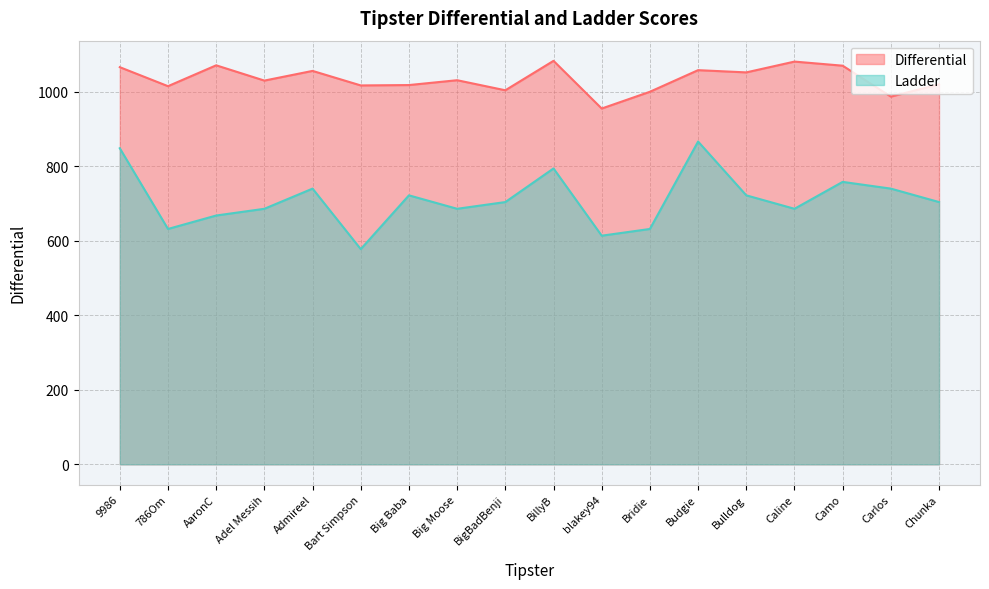

Reading left to right, list all the values displayed in this chart.

Differential: 9986=1066.0	786Om=1015.0	AaronC=1071.0	Adel Messih=1030.0	Admireel=1056.0	Bart Simpson=1017.0	Big Baba=1018.0	Big Moose=1031.0	BigBadBenji=1004.0	BillyB=1083.0	blakey94=955.0	Bridie=1000.0	Budgie=1058.0	Bulldog=1052.0	Caline=1081.0	Camo=1070.0	Carlos=987.0	Chunka=1020.0
Ladder: 9986=848.4	786Om=631.8	AaronC=667.9	Adel Messih=685.9	Admireel=740.1	Bart Simpson=577.6	Big Baba=722.0	Big Moose=685.9	BigBadBenji=704.0	BillyB=794.2	blakey94=613.7	Bridie=631.8	Budgie=866.4	Bulldog=722.0	Caline=685.9	Camo=758.1	Carlos=740.1	Chunka=704.0